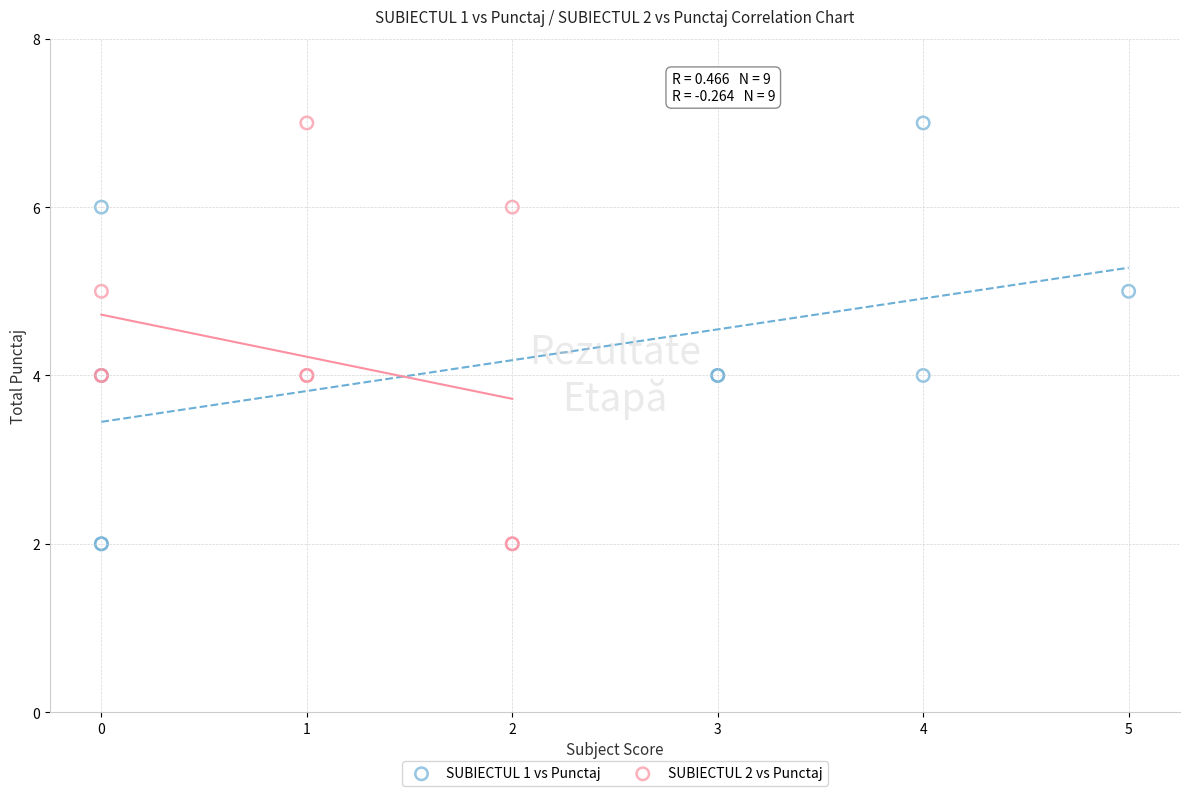

What are all the series names shown in the legend?

SUBIECTUL 1 vs Punctaj, SUBIECTUL 2 vs Punctaj